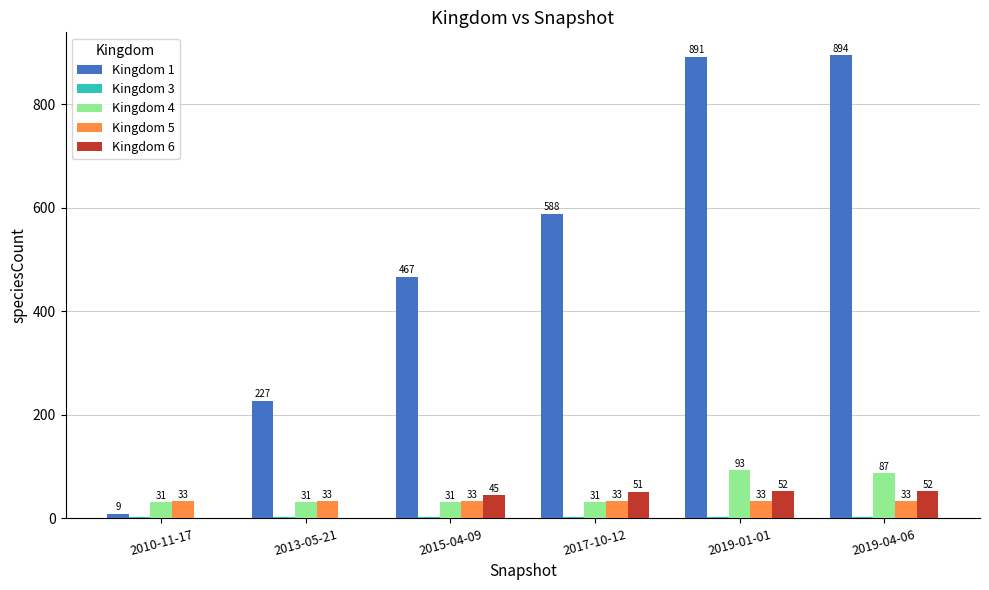

Between 2013-05-21 and 2017-10-12, which series saw the biggest shift?

Kingdom 1